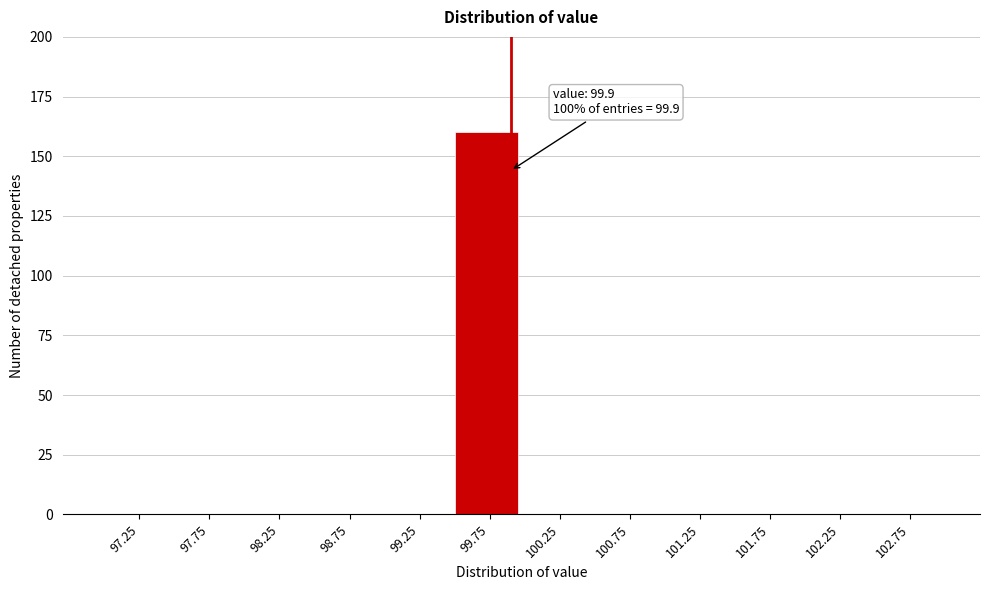

Over which range of the x-axis is the bar tallest?

99.5 to 100.0